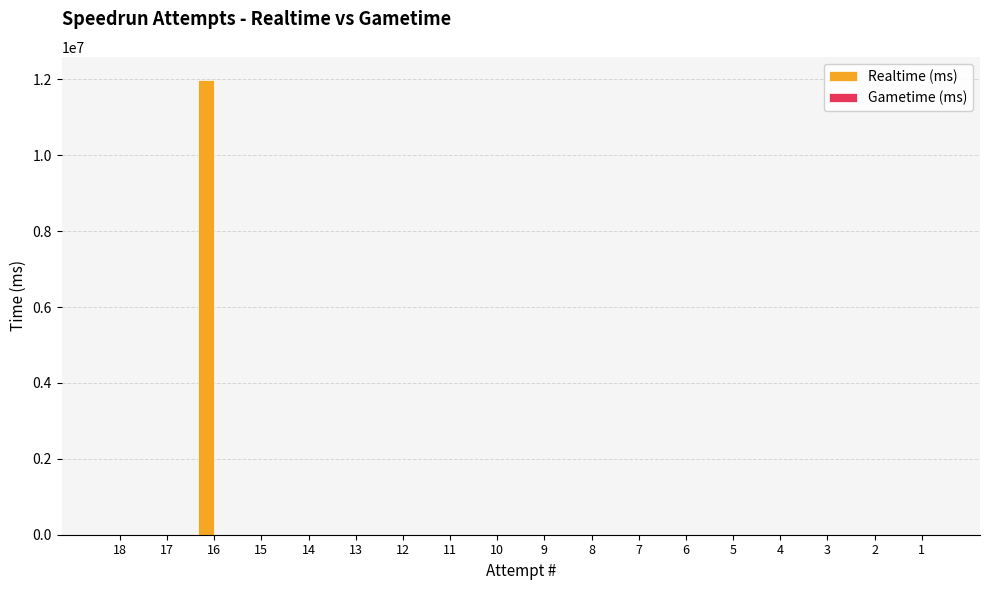

What is the maximum value shown in the chart?

11991934